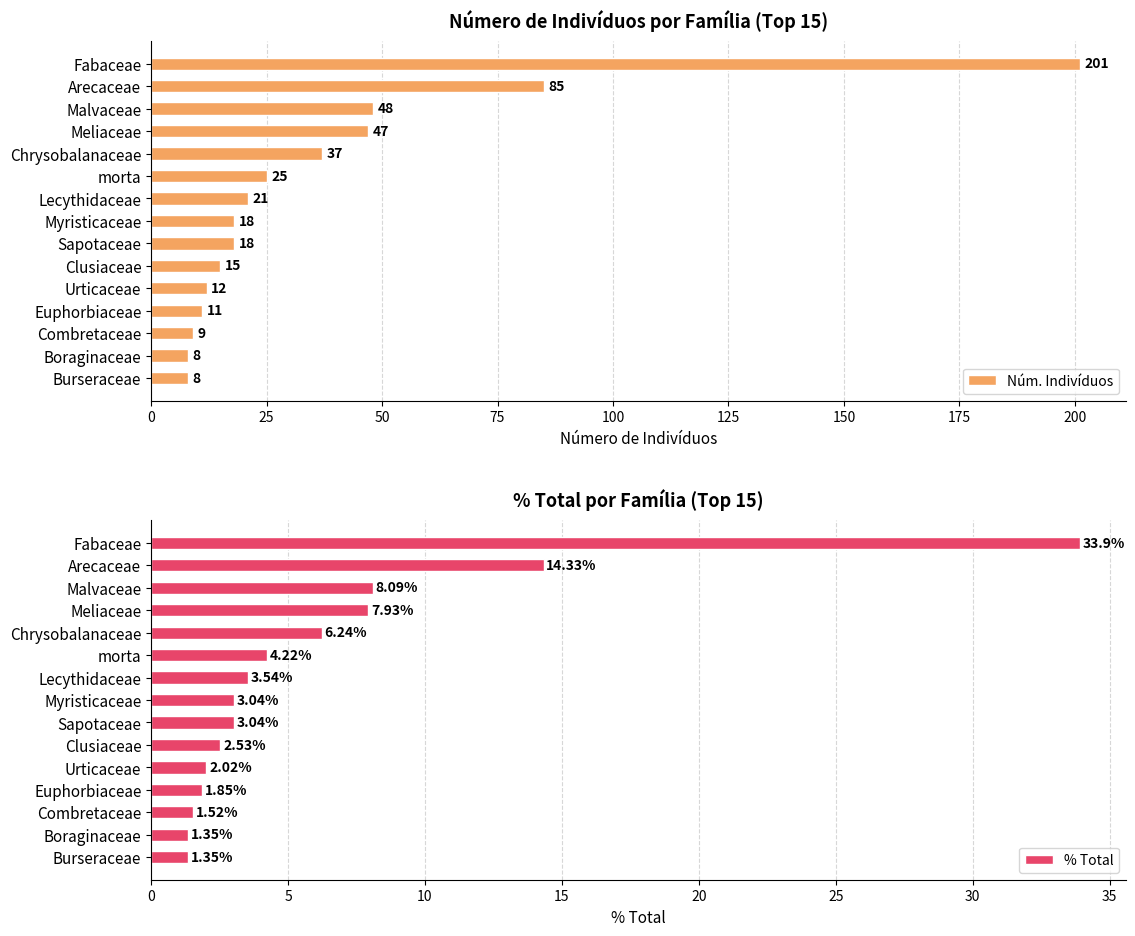

What is the difference between the % Total values at Sapotaceae and Fabaceae?

30.9